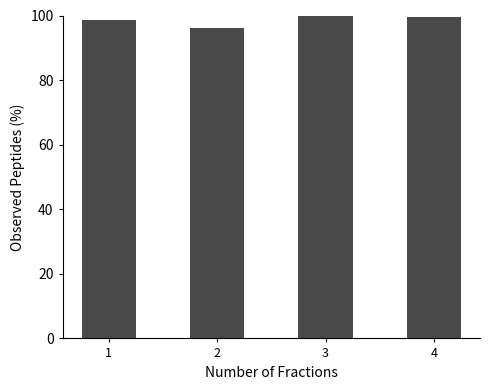

Is it true that the value at 4 is 150.9?

False